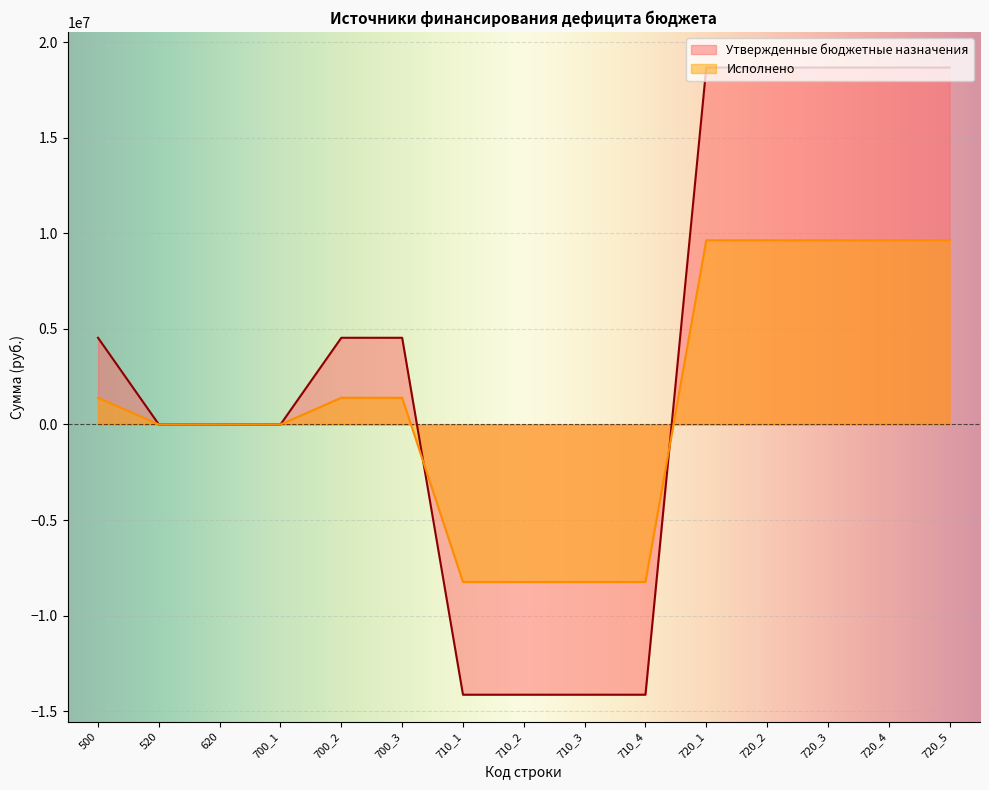

The value of Утвержденные бюджетные назначения at 700_1 is -12126301.8. True or false?

False